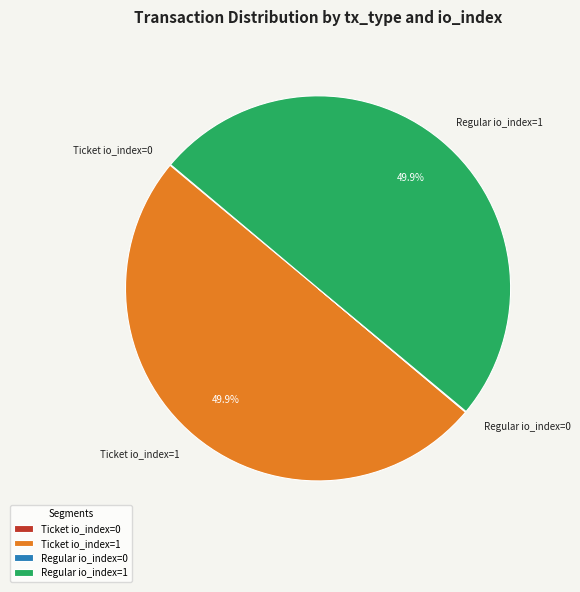

Combined, what portion of the pie is Regular io_index=1 and Ticket io_index=1?

100.0%